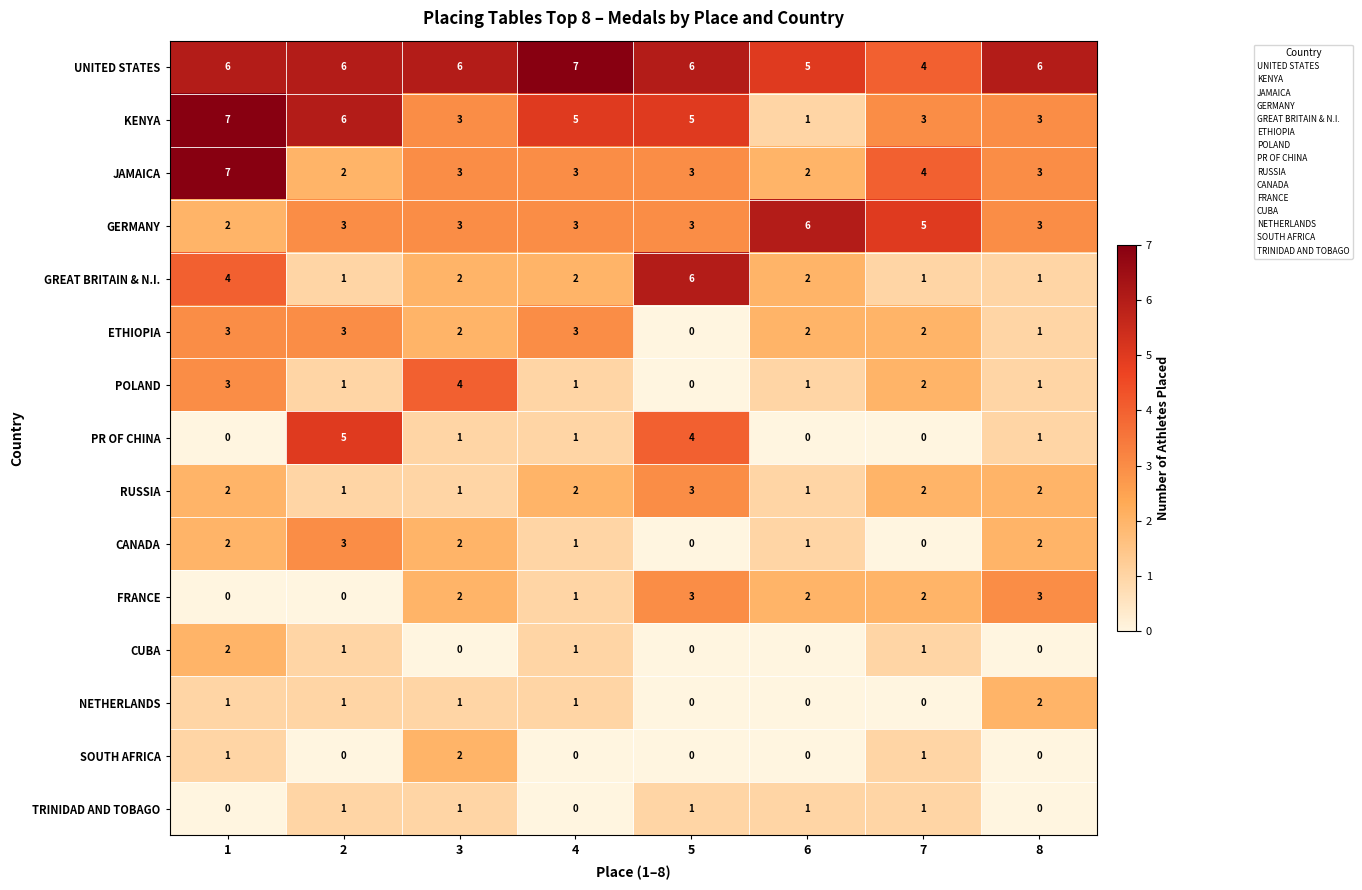

How many categories are shown in the chart?

8